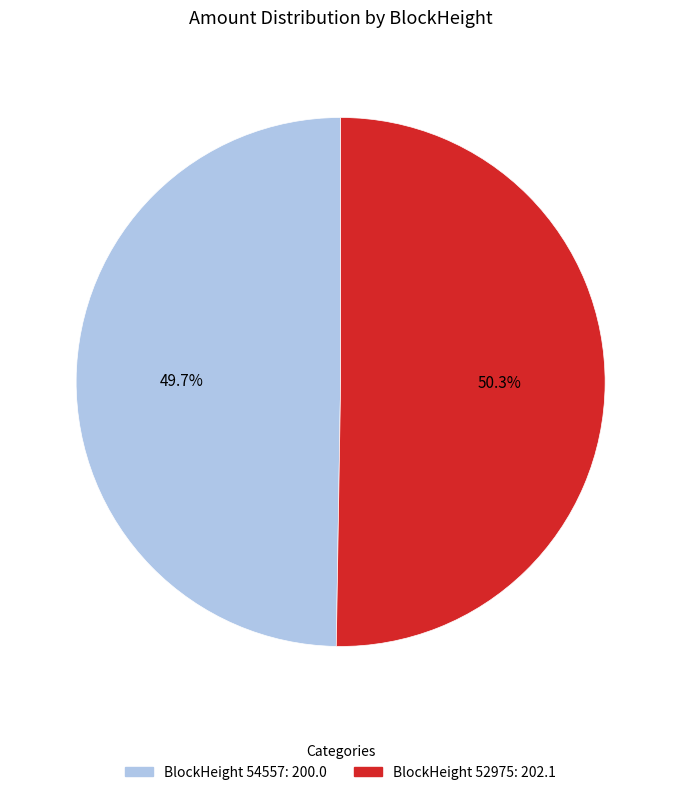

Does any single category account for the majority?

Yes